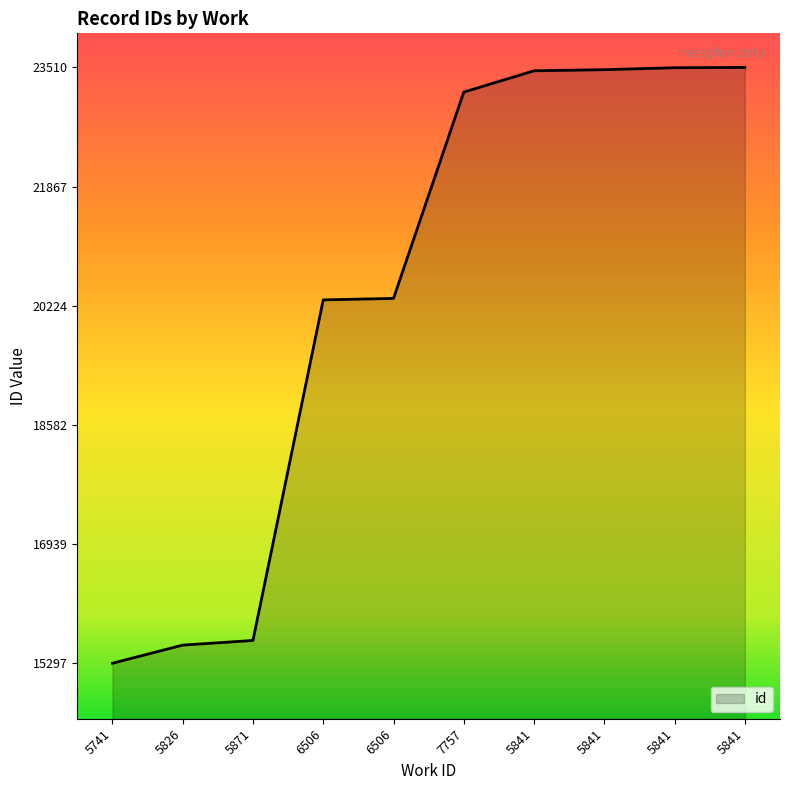

Does the chart display data point markers on the line(s)?

No